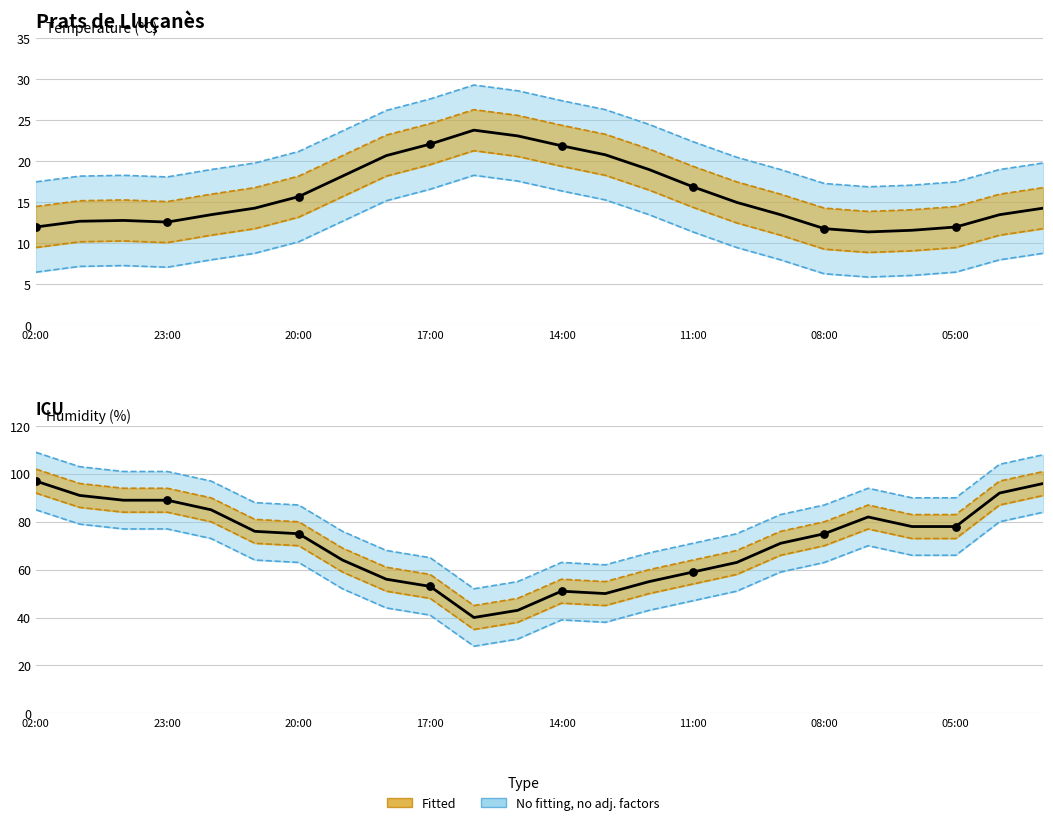

At how many categories does at least one series exceed 18?

24